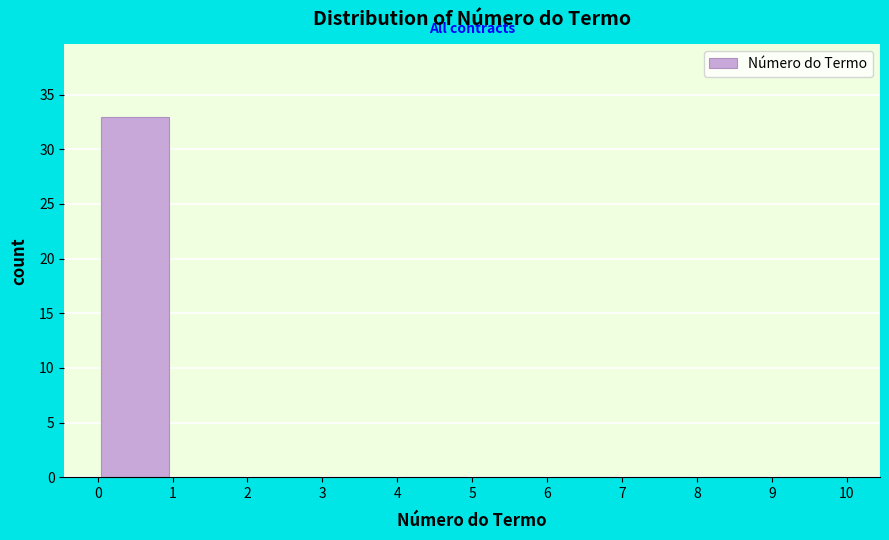

What is the height of the bar covering 0 to 1 on the x-axis? The values are not printed on the chart, so give them approximately, as read against the axis.

33